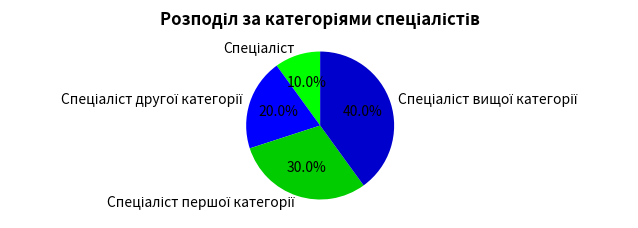

Is there any slice that represents more than half of the pie?

No